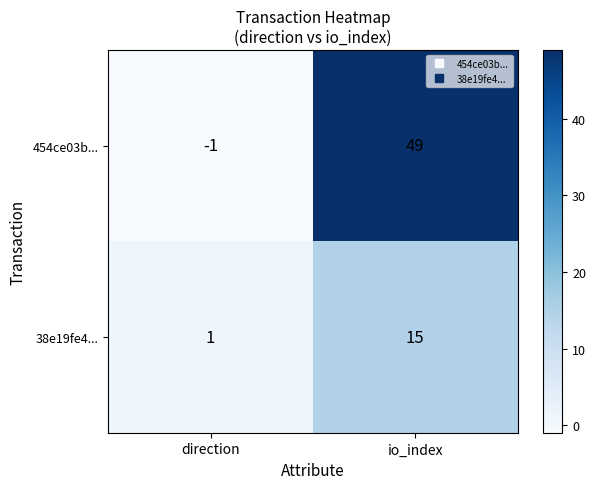

At how many categories does at least one series exceed 15?

1